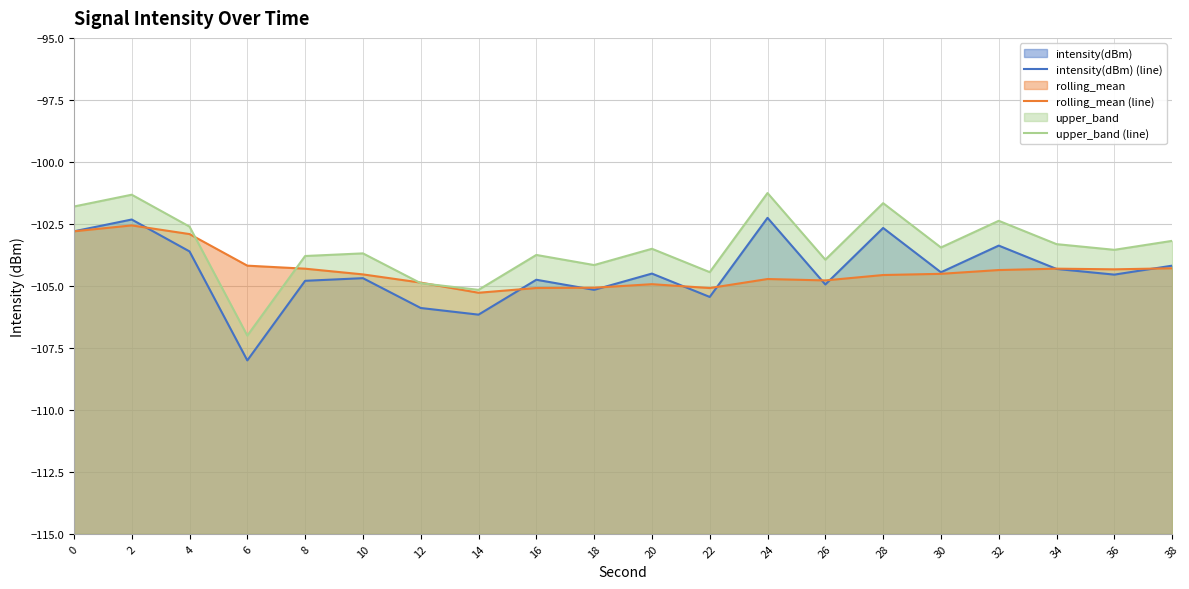

What is the approximate value of upper_band (line) at 38?

-103.2